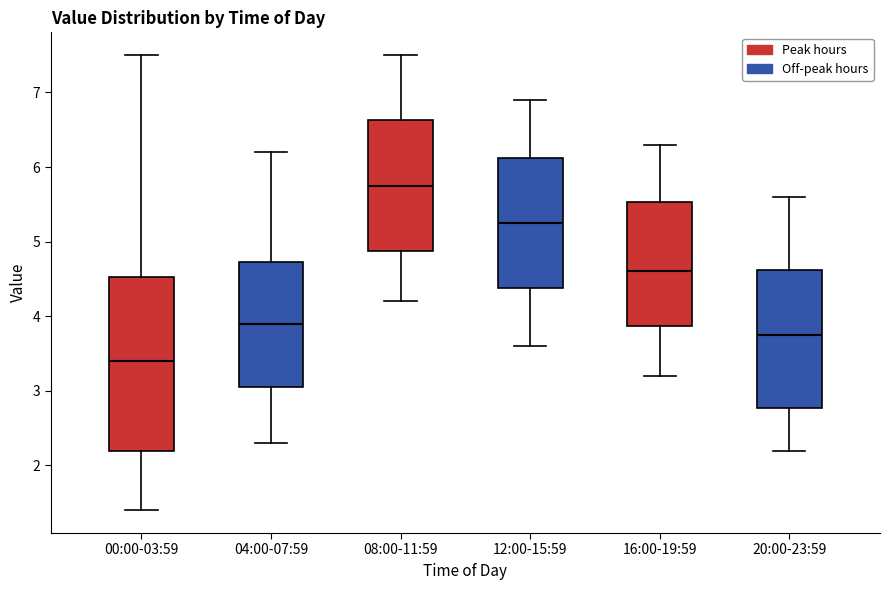

Reading left to right, read every box against the y-axis: the position of its median line, the range the box covers, and the ends of its whiskers. The values are not printed on the chart, so give them approximately, as read against the axis.

00:00-03:59: median 3.4, box 2.2 to 4.5, whiskers 1.4 to 7.5
04:00-07:59: median 3.9, box 3.1 to 4.7, whiskers 2.3 to 6.2
08:00-11:59: median 5.8, box 4.9 to 6.6, whiskers 4.2 to 7.5
12:00-15:59: median 5.3, box 4.4 to 6.1, whiskers 3.6 to 6.9
16:00-19:59: median 4.6, box 3.9 to 5.5, whiskers 3.2 to 6.3
20:00-23:59: median 3.8, box 2.8 to 4.6, whiskers 2.2 to 5.6